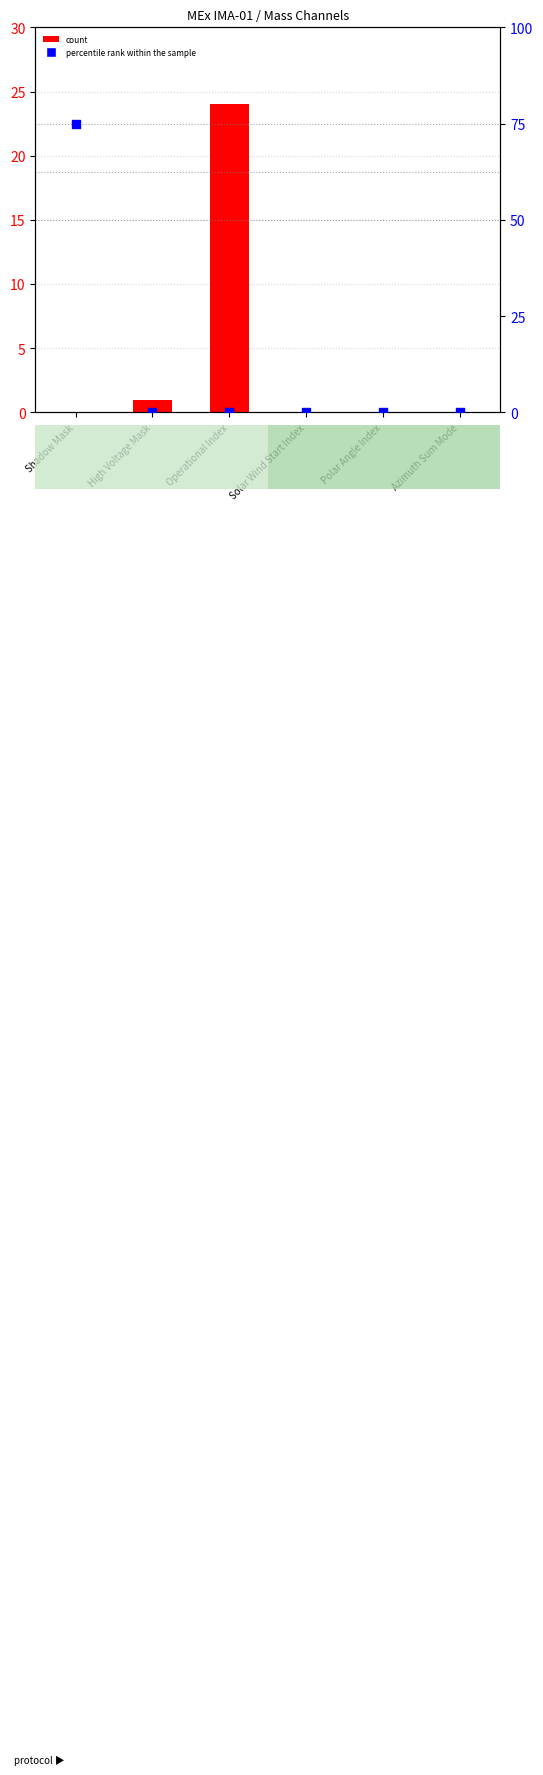

Which series has the largest Y range (max minus min)?

percentile rank within the sample